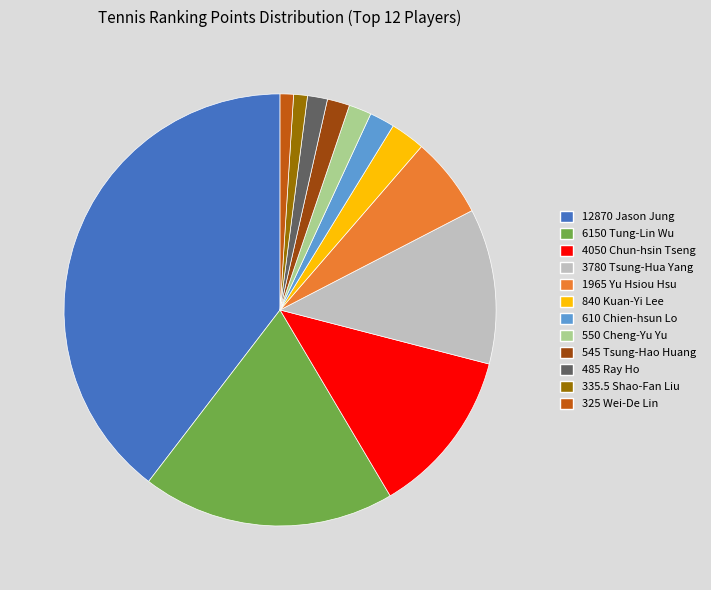

Which slice is the largest?

12870 Jason Jung